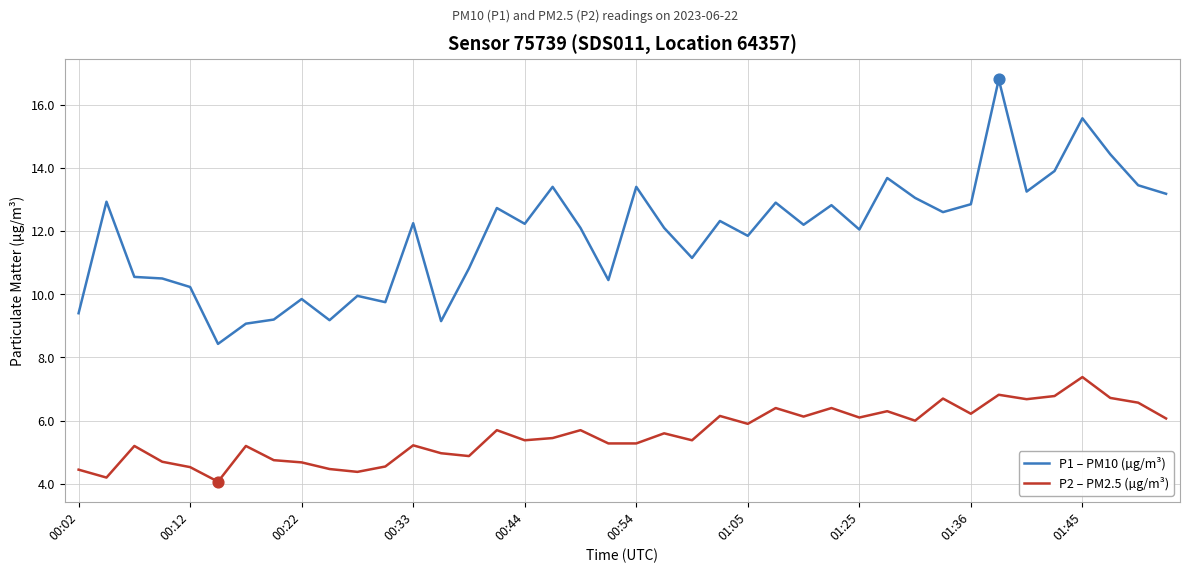

Which series has the largest total across all categories?

P1 – PM10 (µg/m³)